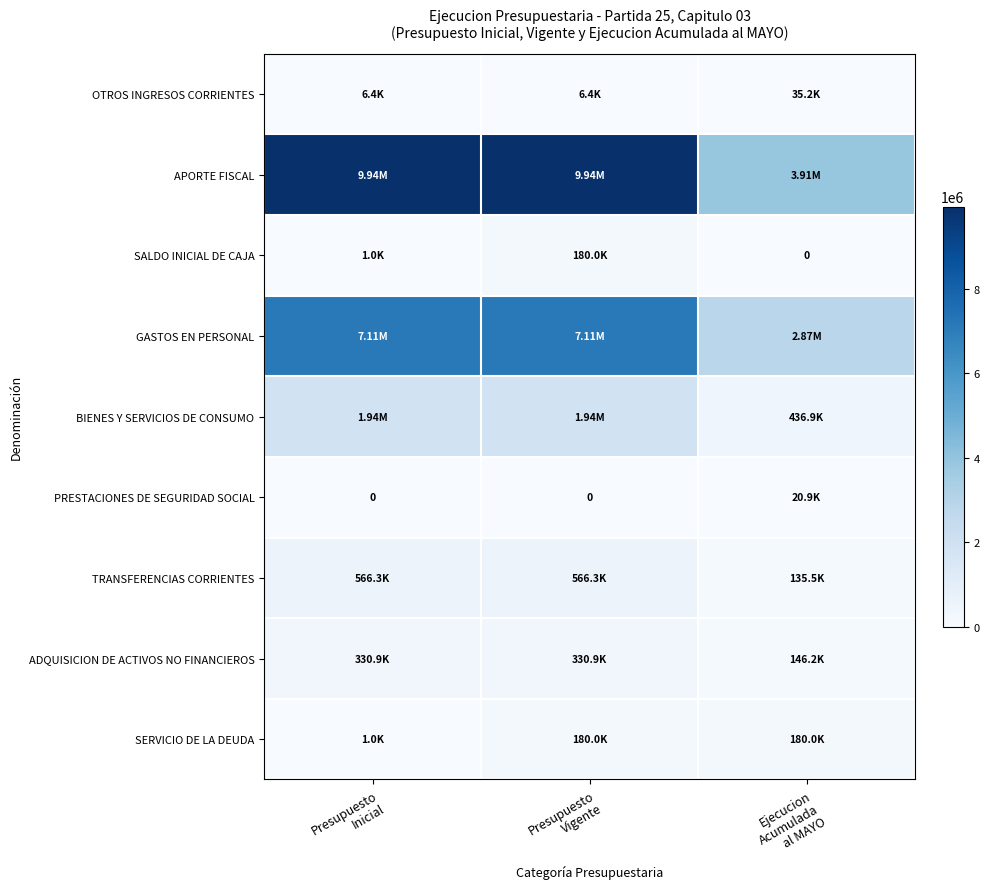

Is it true that PRESTACIONES DE SEGURIDAD SOCIAL equals 0 at Presupuesto Vigente?

True